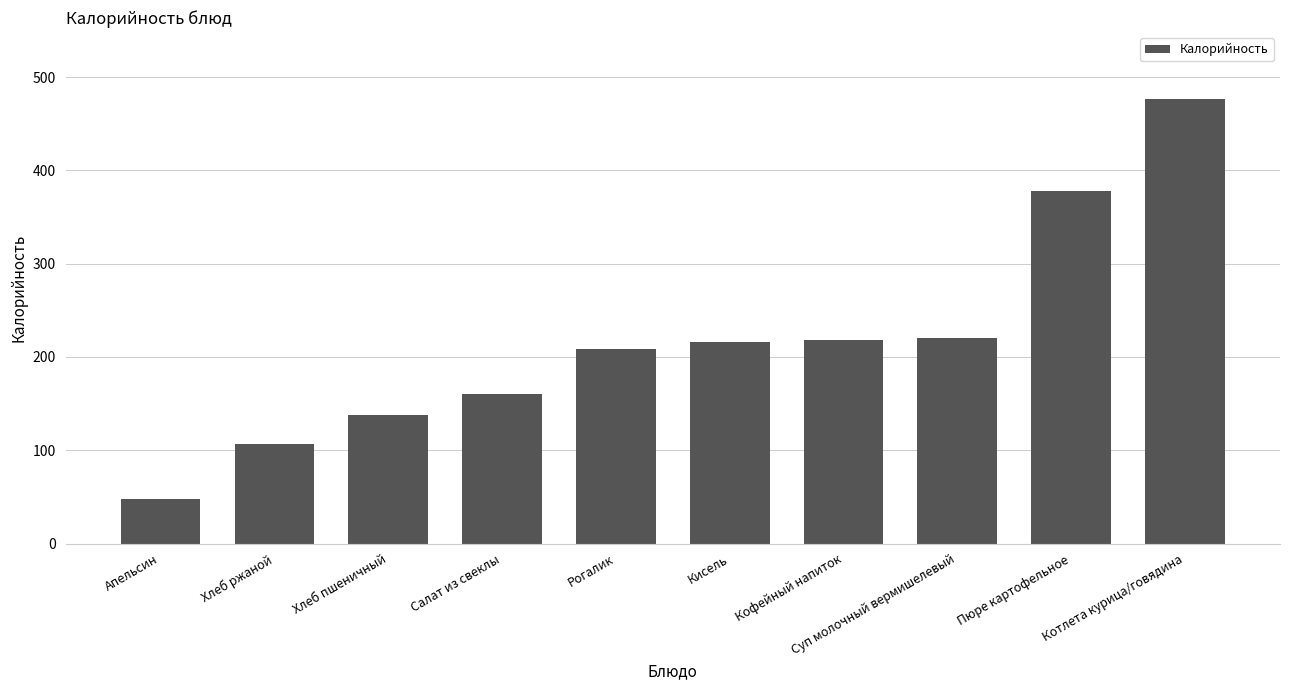

Does the chart contain stacked bars?

No